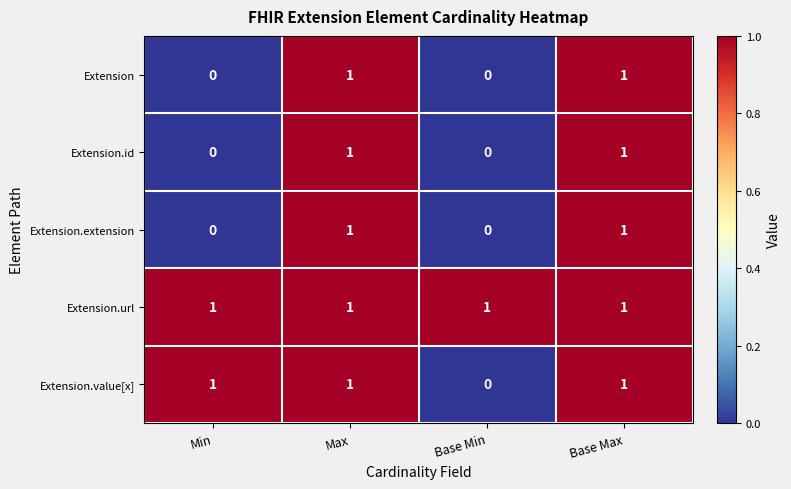

At which label is Extension.value[x] closest to 0?

Base Min